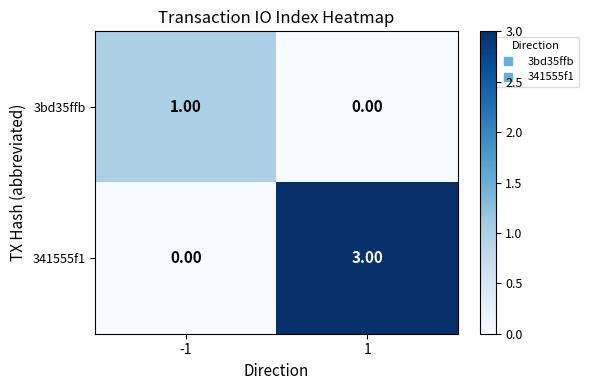

What is the difference between the maximum and minimum values in the 341555f1 series?

3